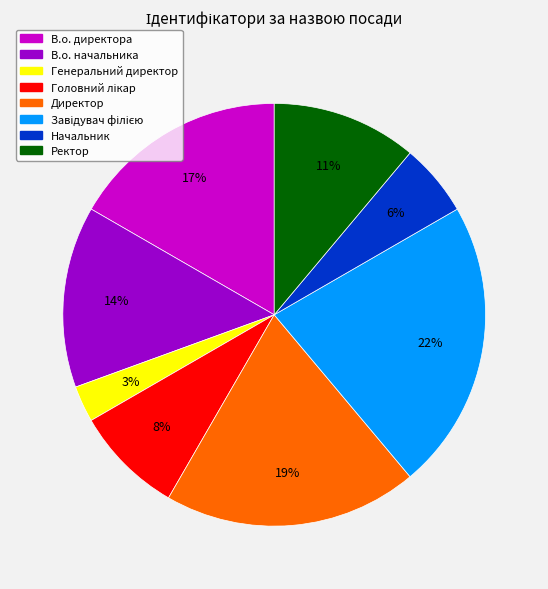

To the nearest percent, what portion does Ректор represent?

11%